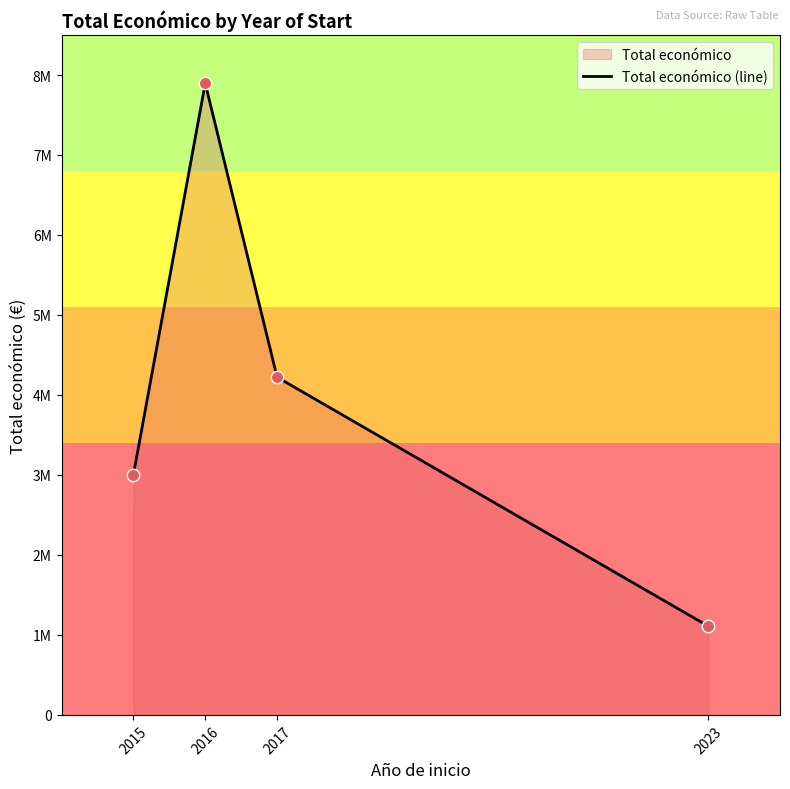

Between 2016 and 2015, which is larger?

2016